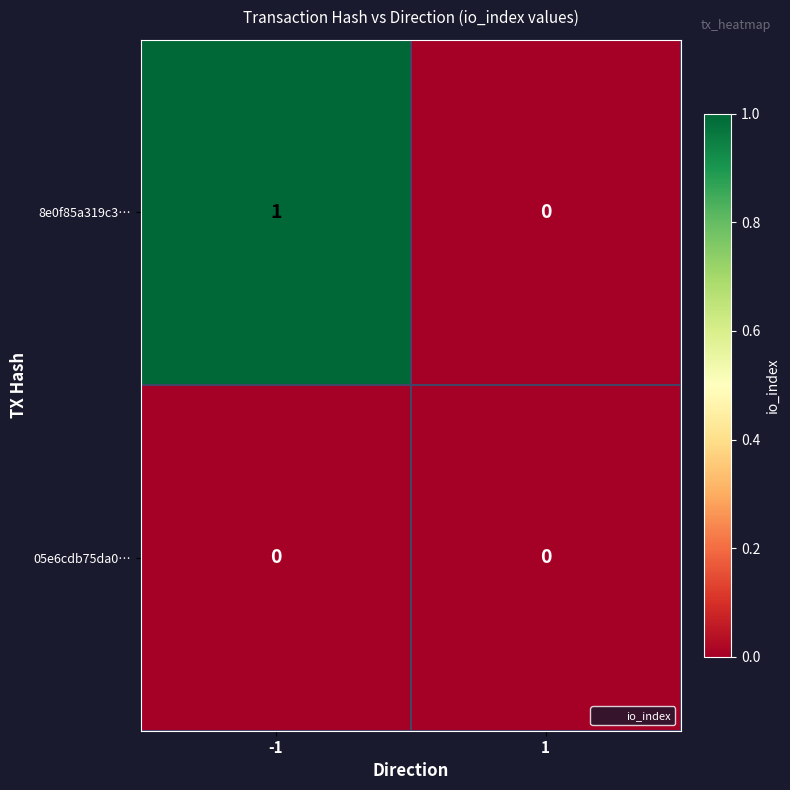

The value of 8e0f85a319c3… at 1 is 0. True or false?

True